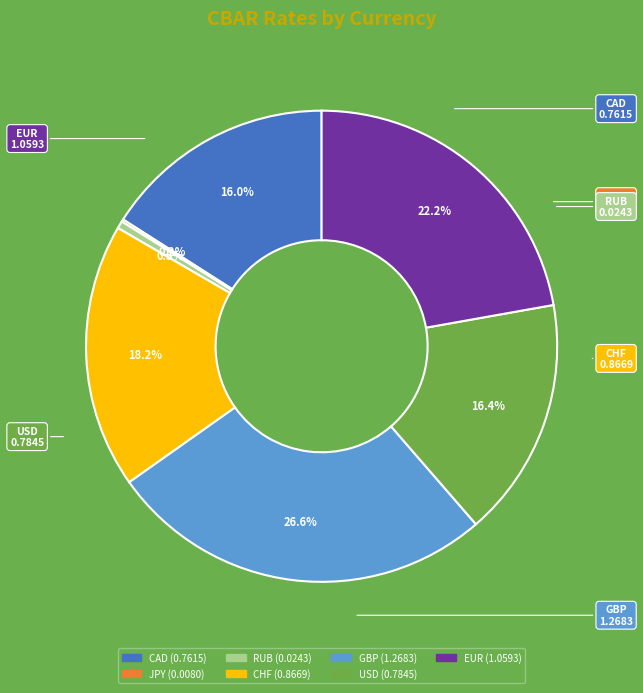

Which category has the biggest portion of the pie?

GBP